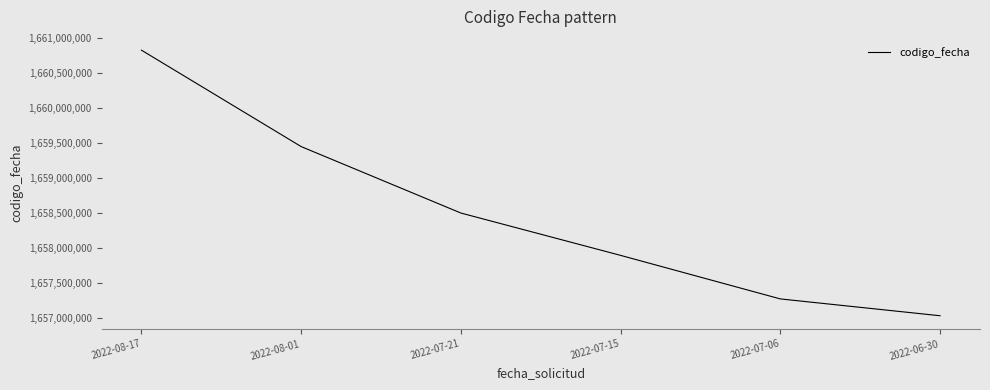

True or false: the data has more than 2 interior local peaks.

False